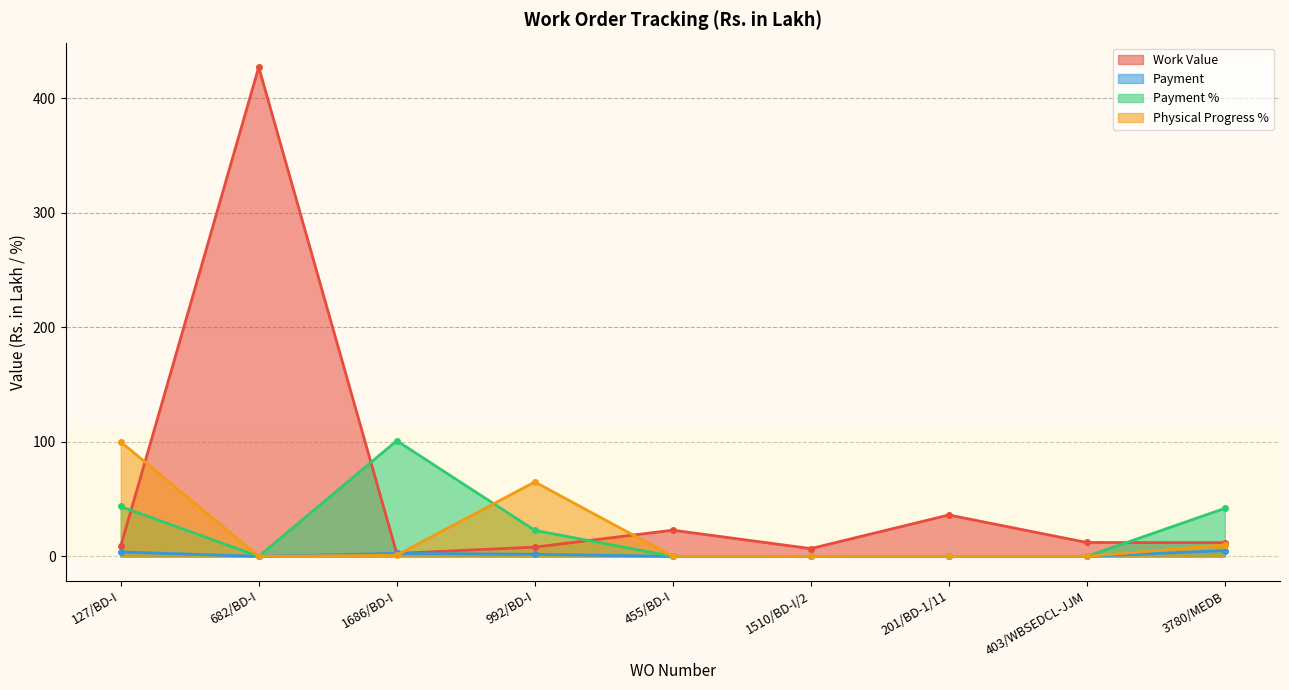

Which series changed the most between 127/BD-I and 682/BD-I?

Work Value